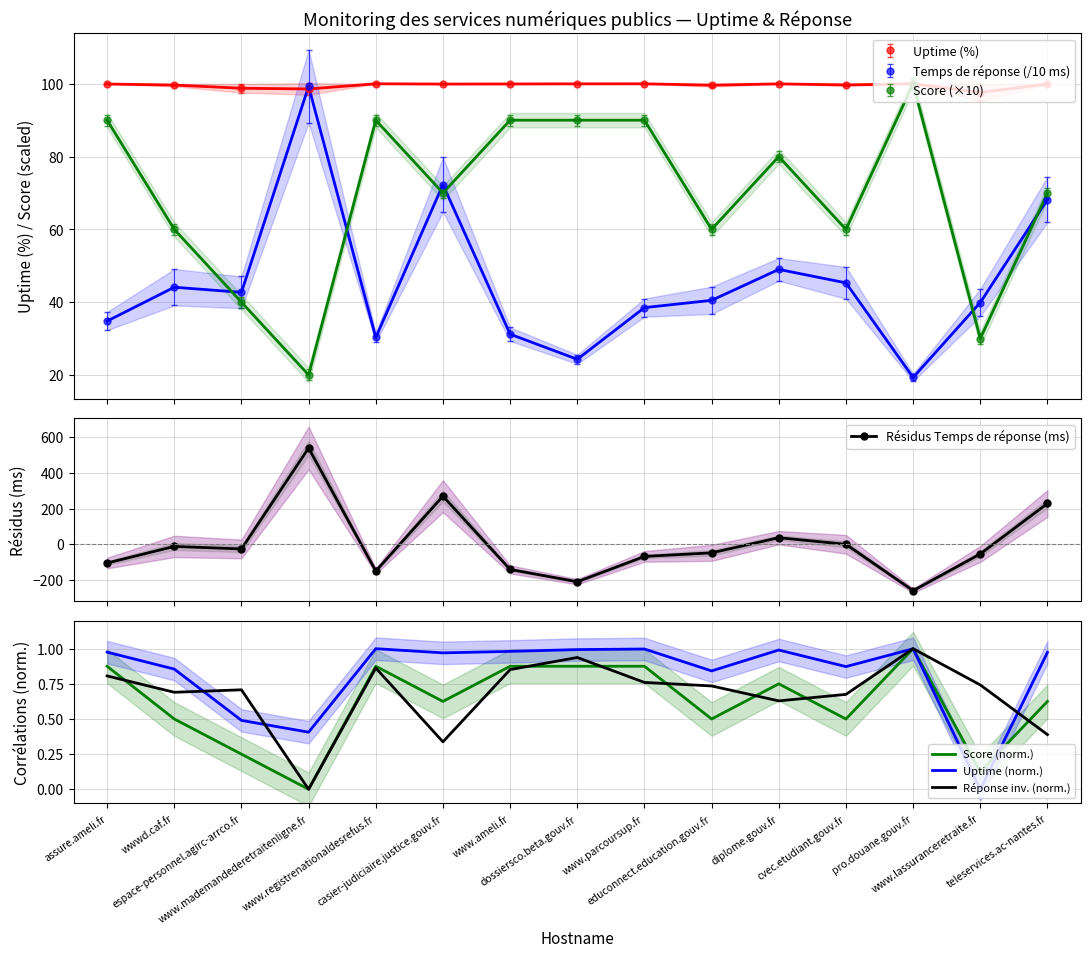

Is it true that Réponse inv. (norm.) equals 1.0 at espace-personnel.agirc-arrco.fr?

False